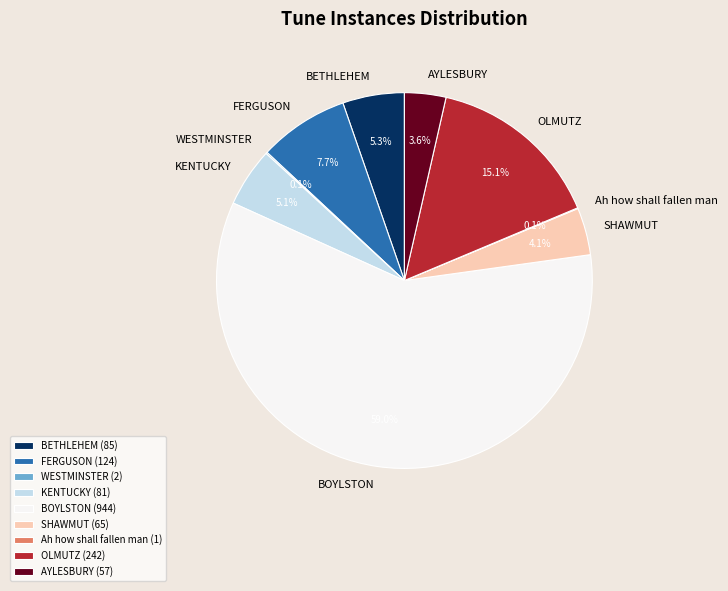

The BETHLEHEM slice represents 5% of the pie. True or false?

True